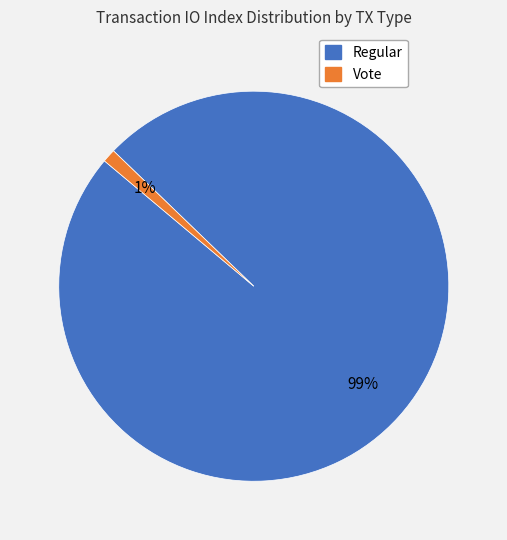

The Vote slice represents 1% of the pie. True or false?

True